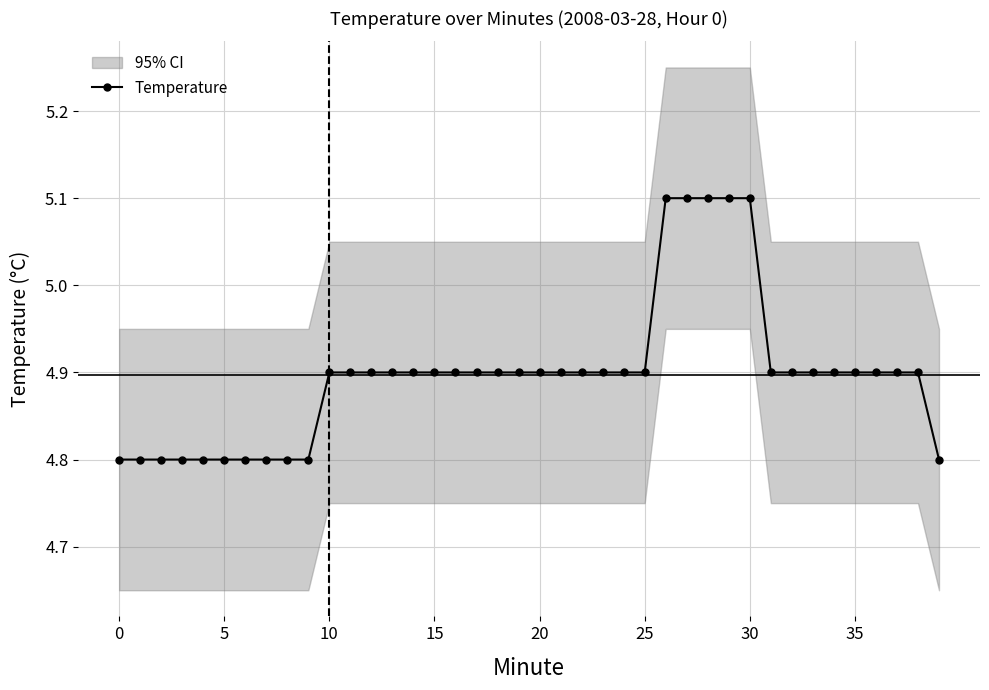

Reading right to left, extract all data points from this chart.

4.8	4.9	4.9	4.9	4.9	4.9	4.9	4.9	4.9	5.1	5.1	5.1	5.1	5.1	4.9	4.9	4.9	4.9	4.9	4.9	4.9	4.9	4.9	4.9	4.9	4.9	4.9	4.9	4.9	4.9	4.8	4.8	4.8	4.8	4.8	4.8	4.8	4.8	4.8	4.8